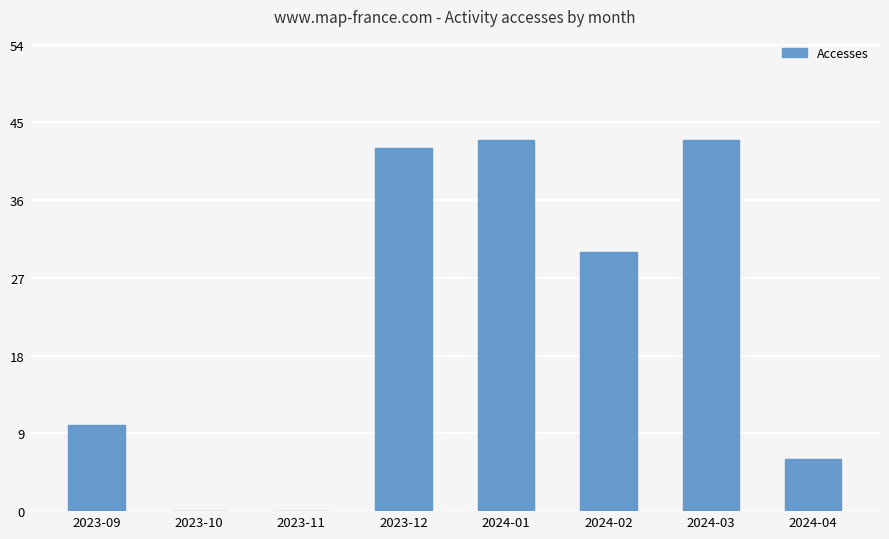

What is the sum of the values at 2024-03 and 2023-12?

85